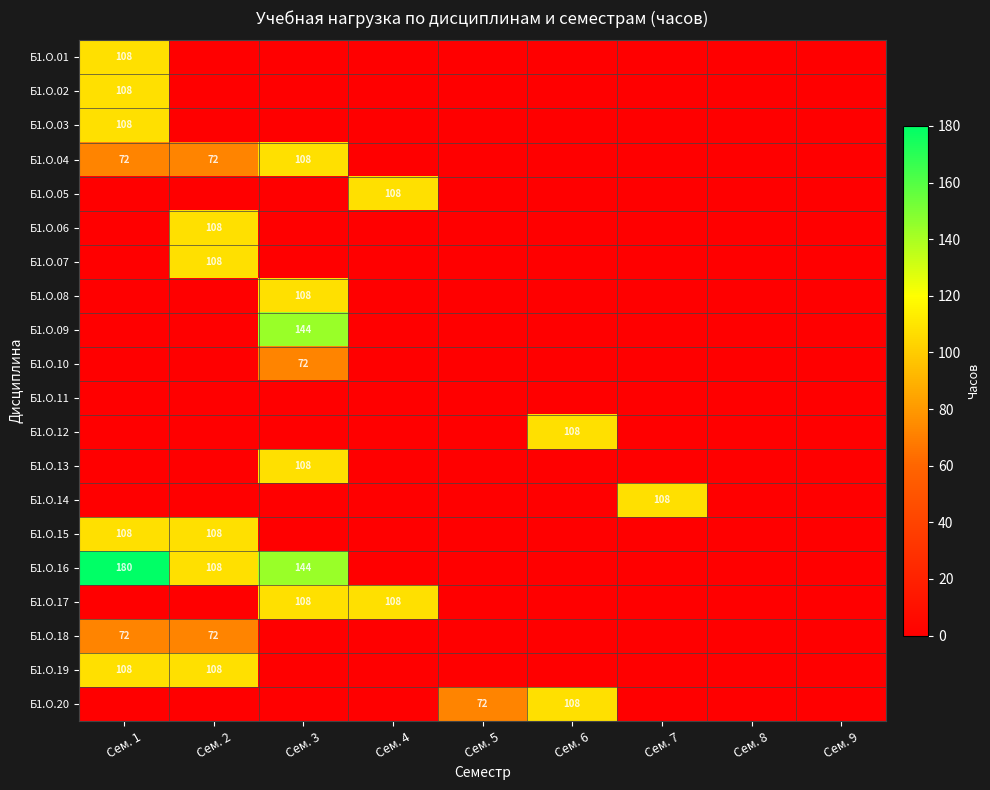

The Б1.О.20 series shows 193 at Сем. 6. True or false?

False